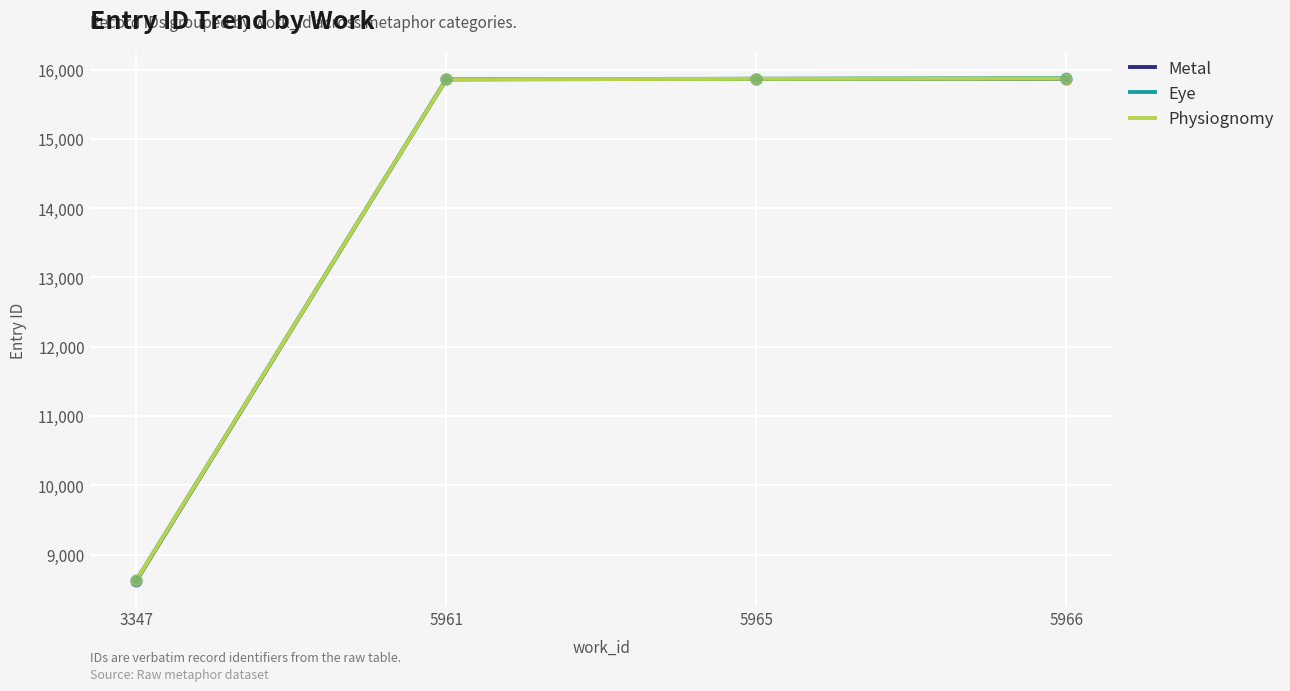

What is the total value across all series at 5965?

47599